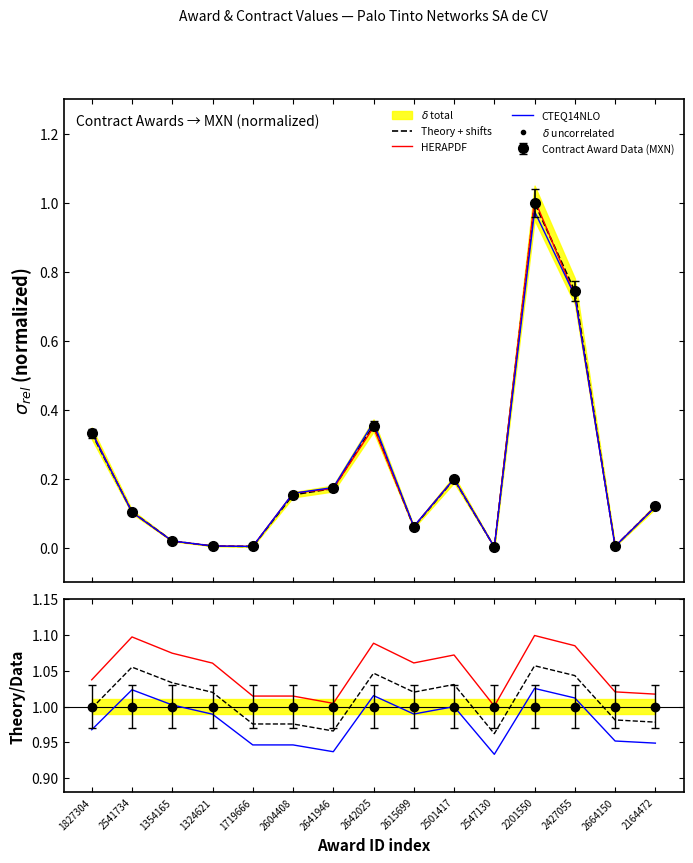

List the series in order of their peak value, highest first.

HERAPDF, Theory + shifts, CTEQ14NLO, $\delta$ uncorrelated